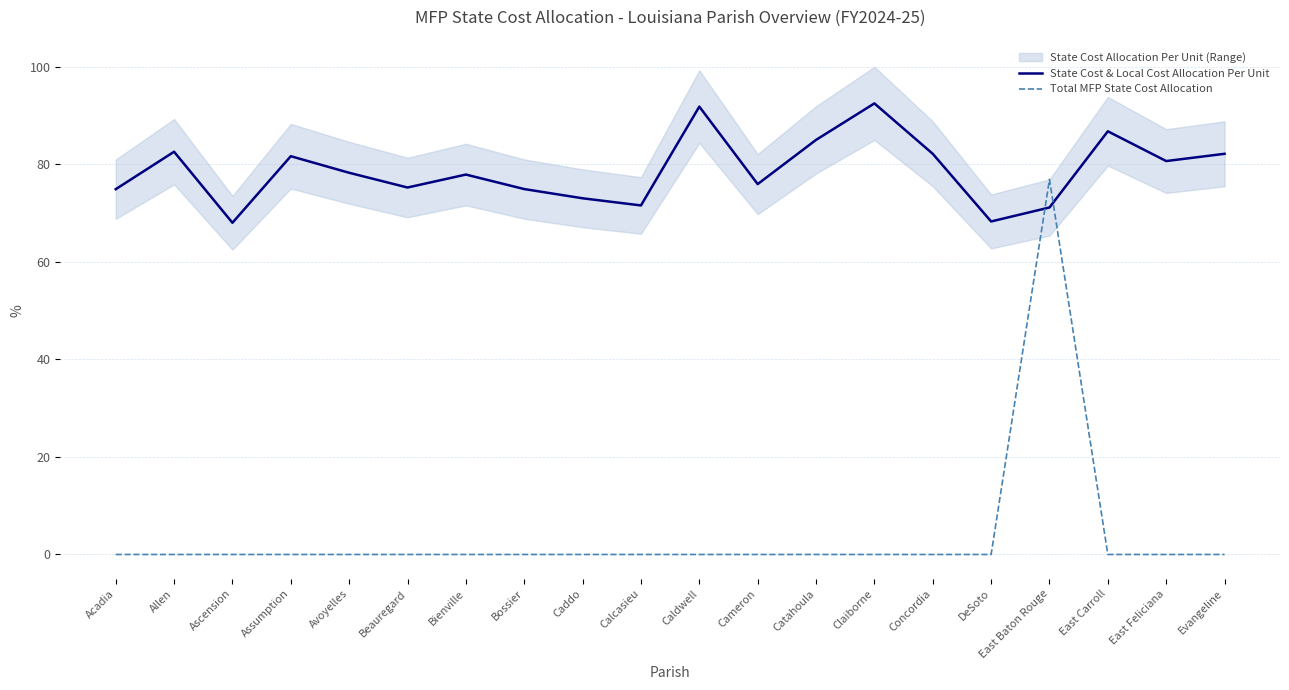

The value of State Cost & Local Cost Allocation Per Unit at East Carroll is 29.2. True or false?

False